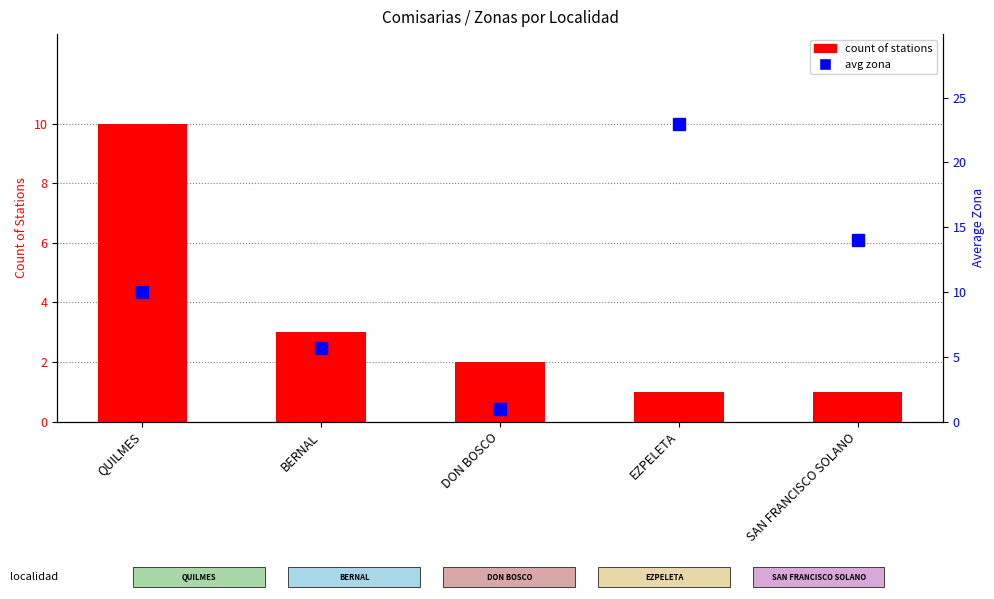

At which label is count of stations closest to 5?

BERNAL